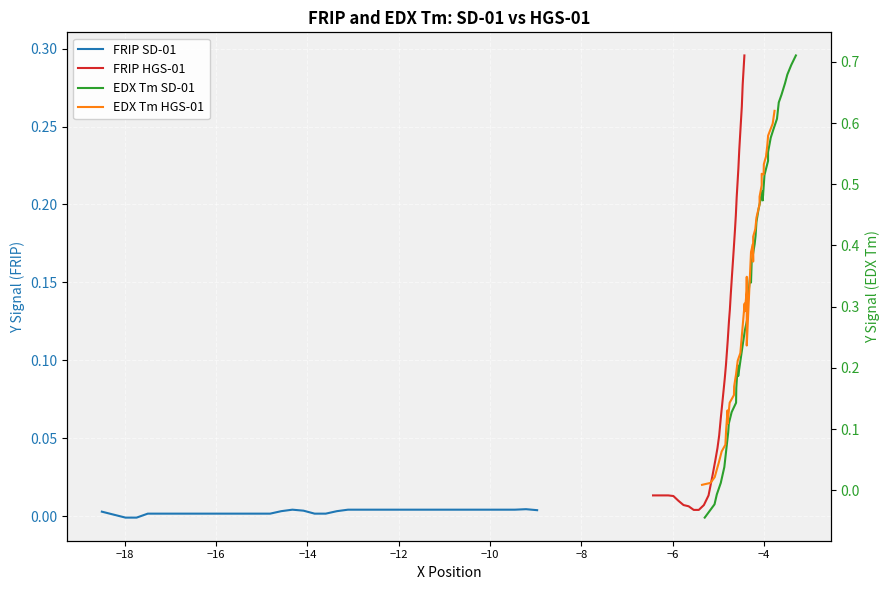

What is the value of the EDX Tm SD-01 point at the 34th from the left?

0.6